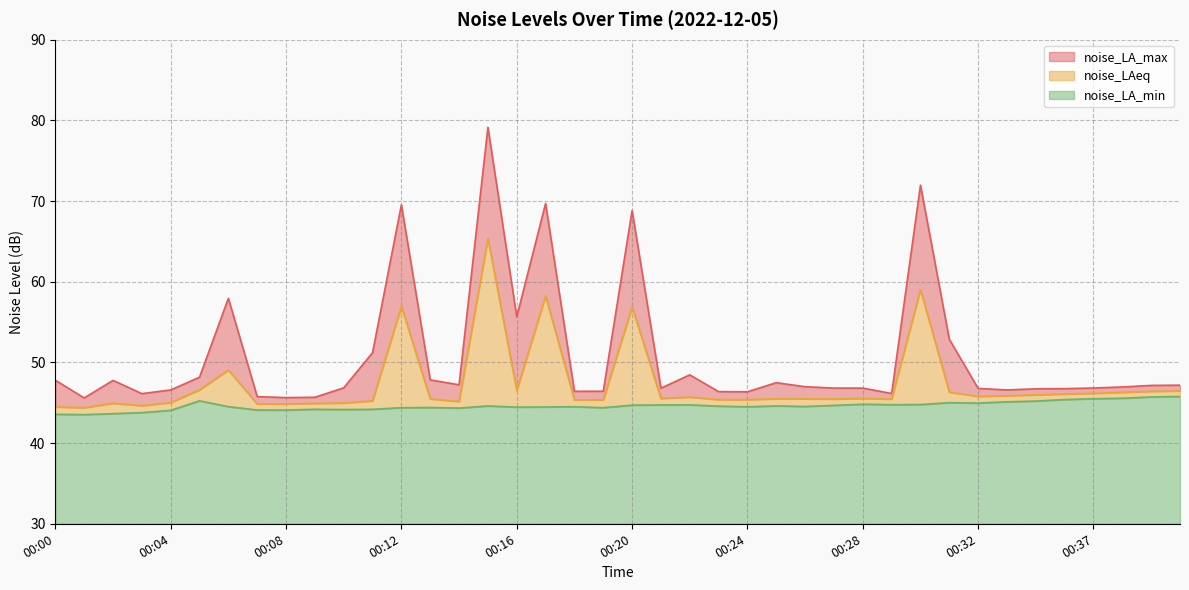

Does the chart have visible grid lines?

Yes